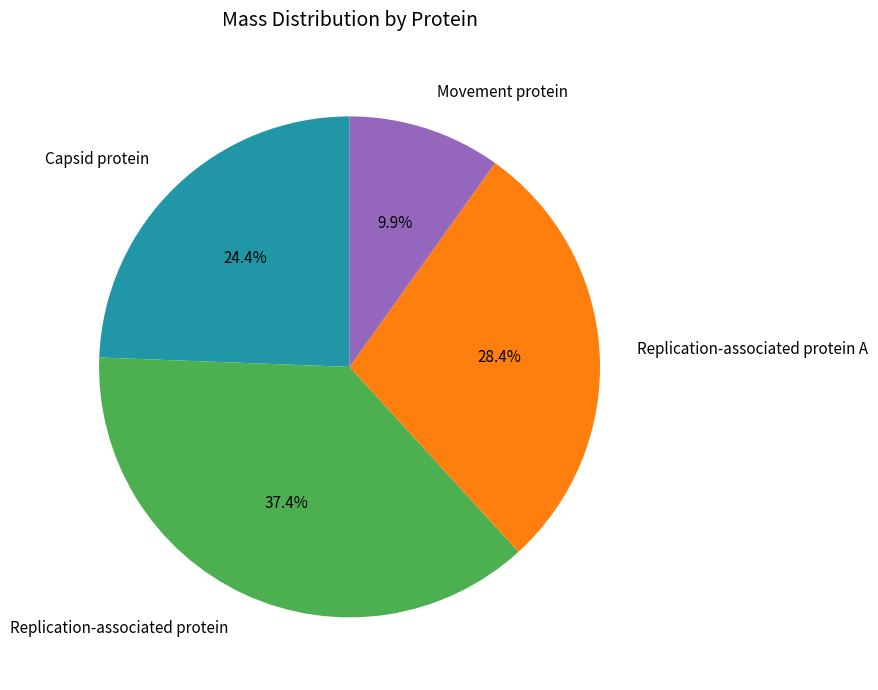

The Replication-associated protein slice represents 50% of the pie. True or false?

False